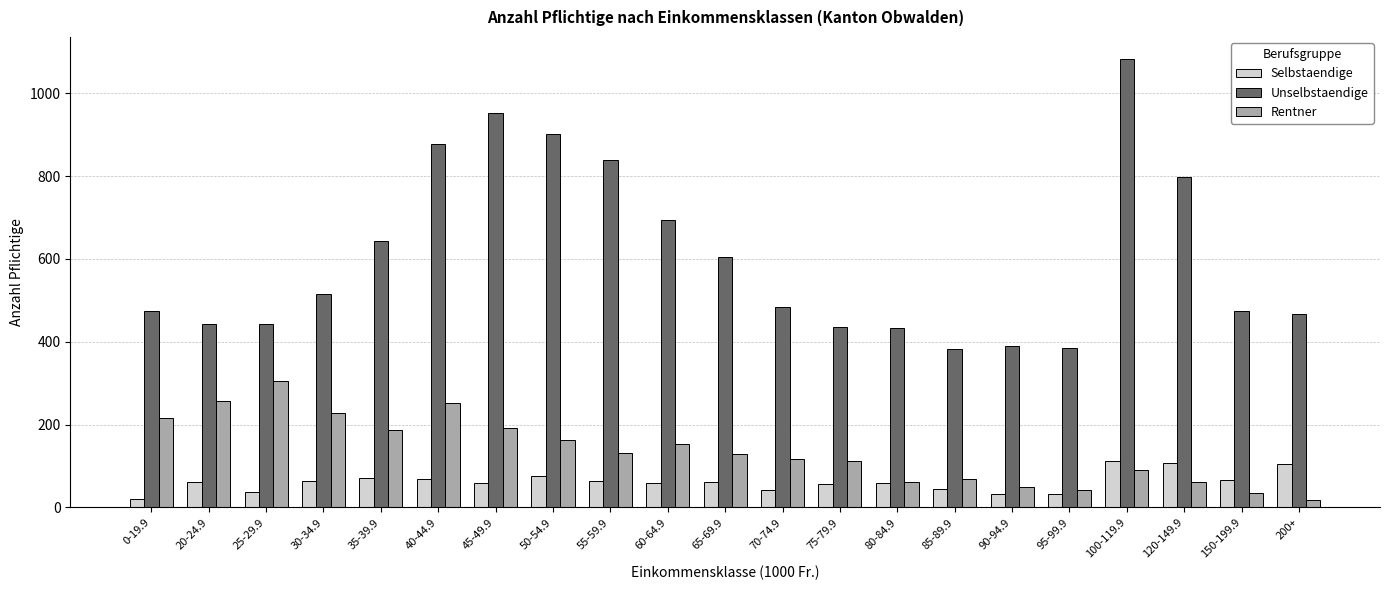

True or false: Rentner has a value of 305 at 25-29.9.

True